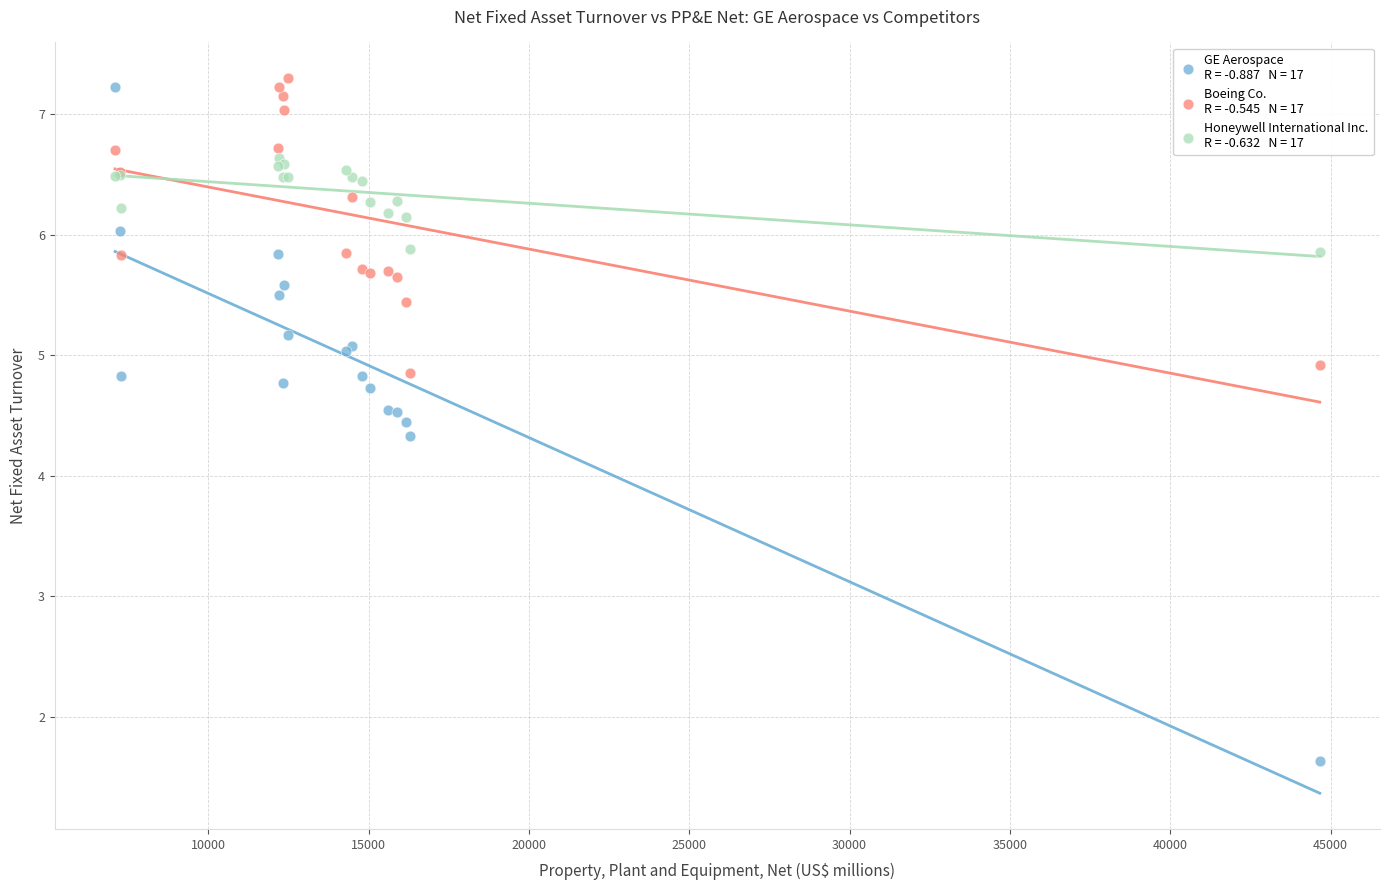

Across all series, what Y value is closest to 4?

4.3